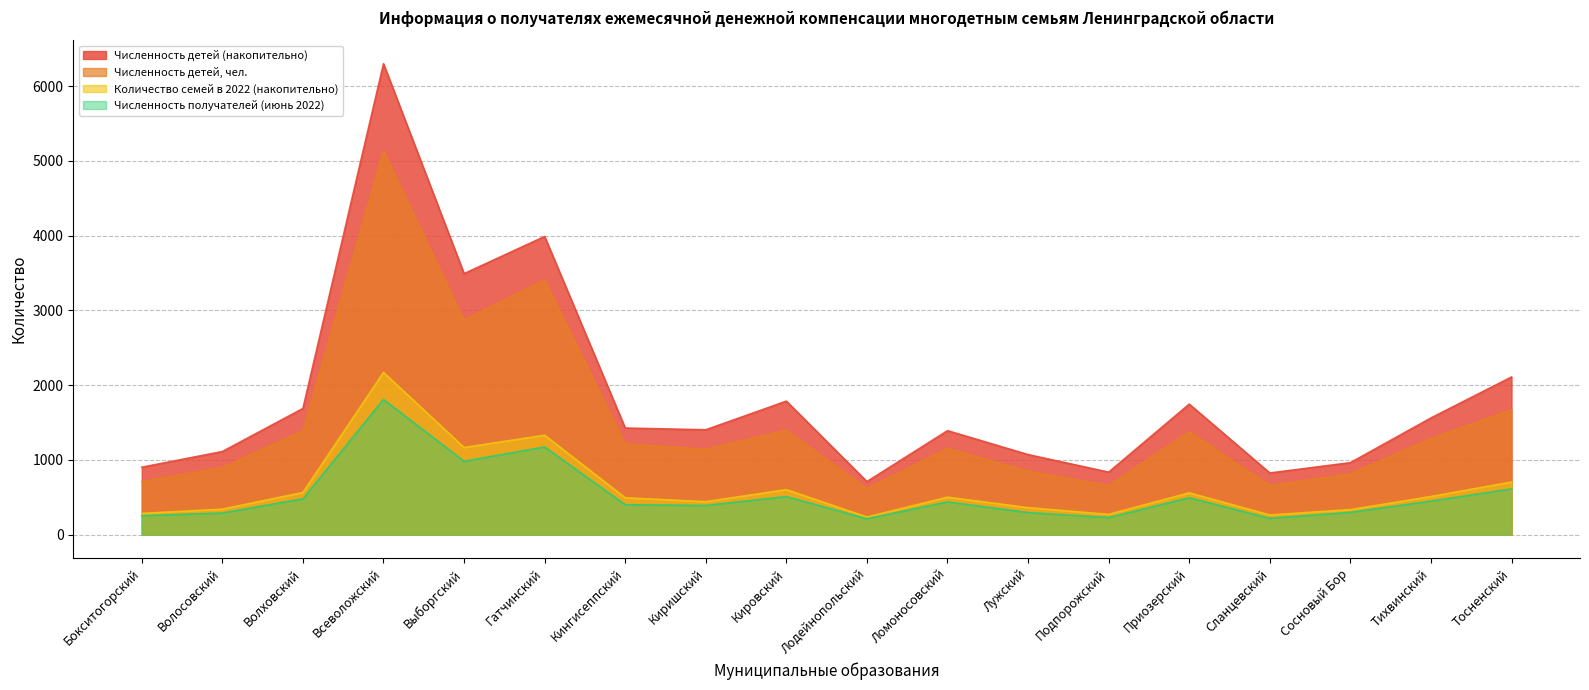

The Численность получателей (июнь 2022) series shows 230 at Подпорожский. True or false?

True